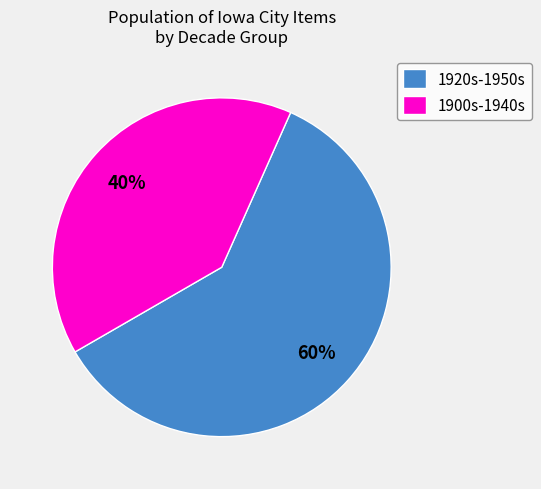

What percentage is the 1900s-1940s slice, to the nearest percent?

40%